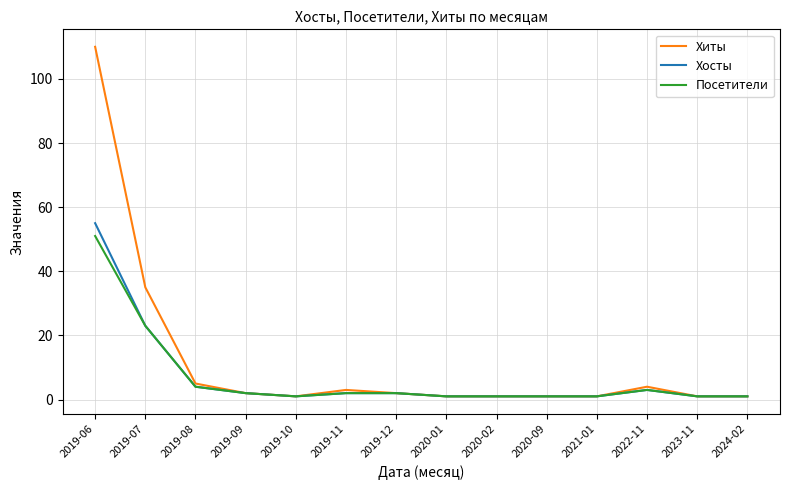

What is the maximum value for Посетители?

51